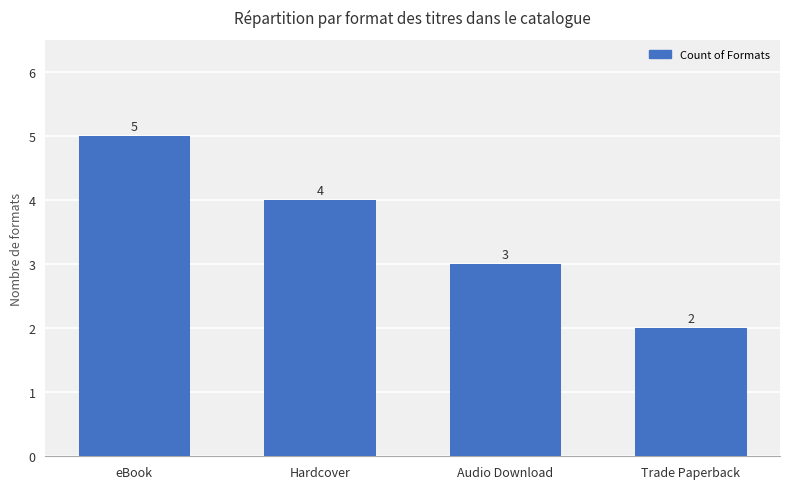

How many data points are less than 4?

2